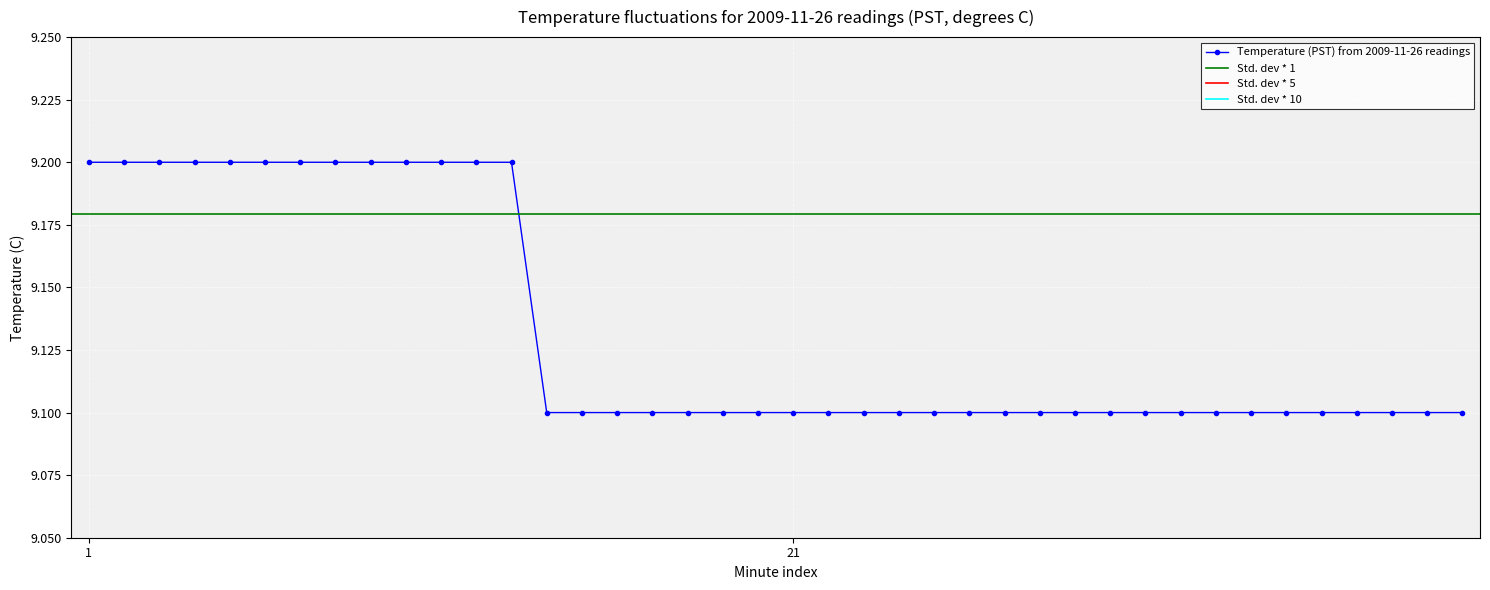

True or false: the data shows 15.7 at 29.

False